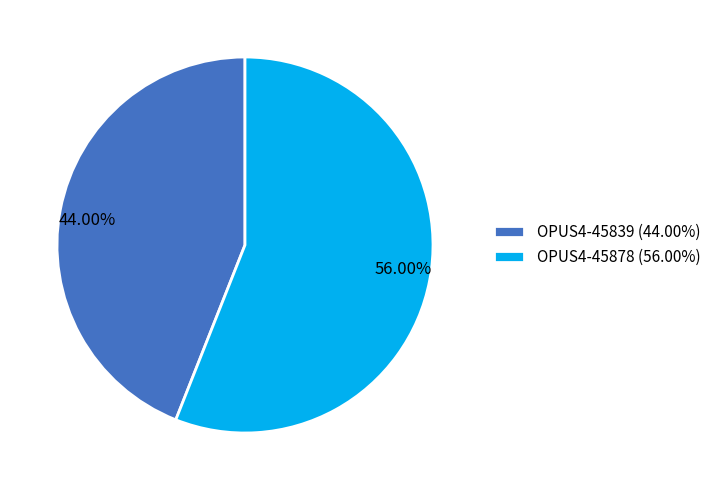

To the nearest percent, what portion does OPUS4-45839 represent?

44%